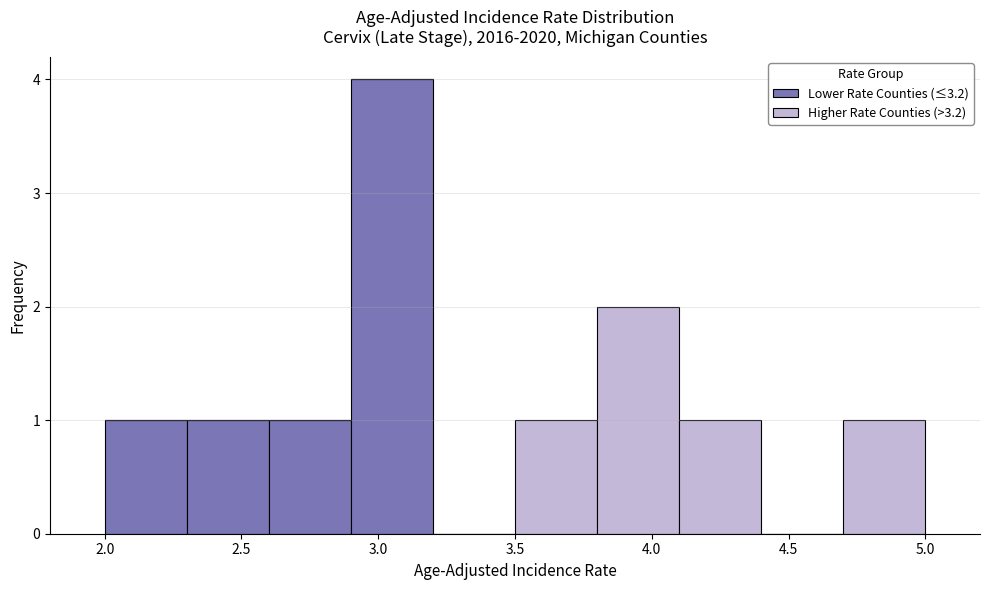

Reading left to right, list every stacked bar in this chart as the range it spans on the x-axis followed by its total height. The values are not printed on the chart, so give them approximately, as read against the axis.

2.0 to 2.3: 1
2.3 to 2.6: 1
2.6 to 2.9: 1
2.9 to 3.2: 4
3.2 to 3.5: 0
3.5 to 3.8: 1
3.8 to 4.1: 2
4.1 to 4.4: 1
4.4 to 4.7: 0
4.7 to 5.0: 1